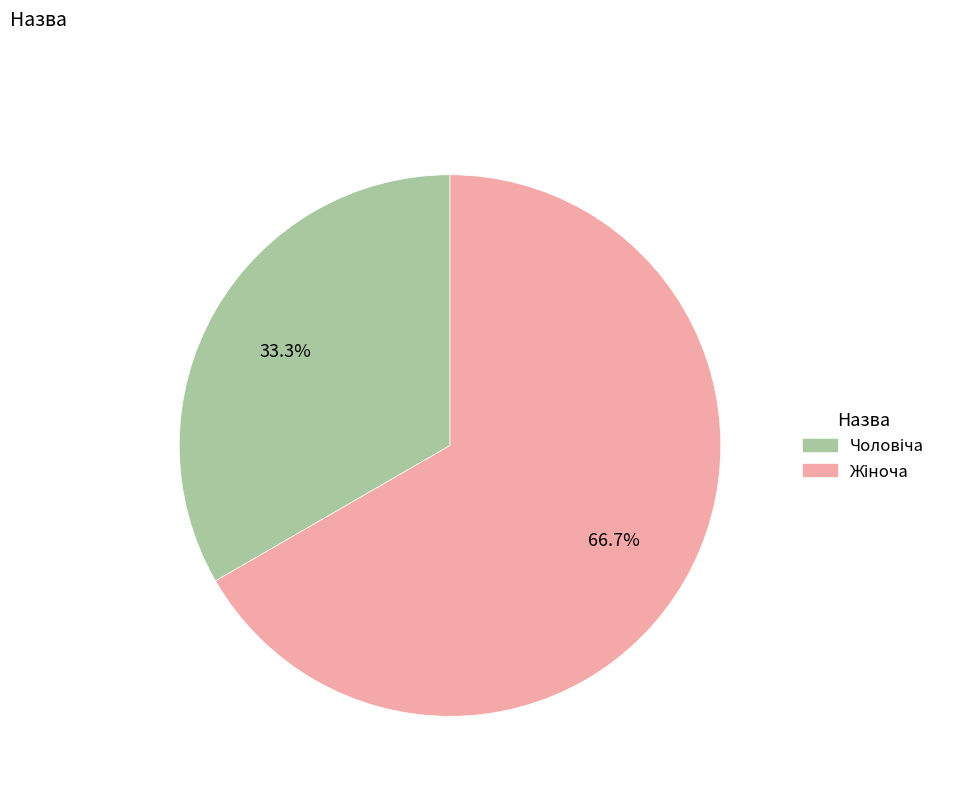

To the nearest percent, what is the combined percentage of Чоловіча and Жіноча?

100%